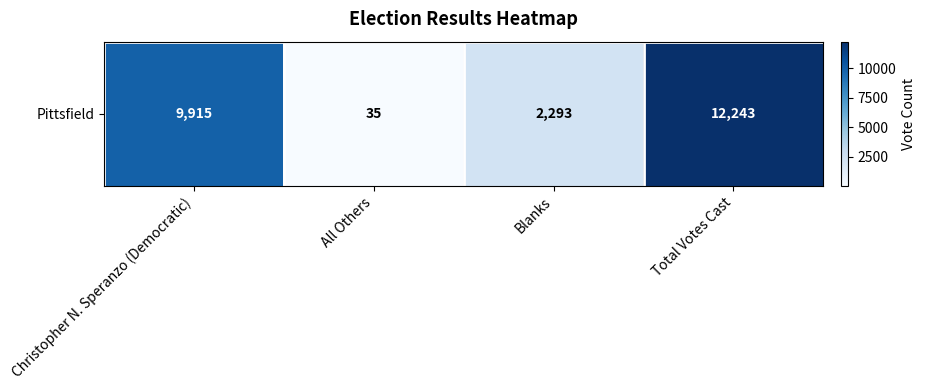

The chart shows a value of 644 at Blanks. True or false?

False